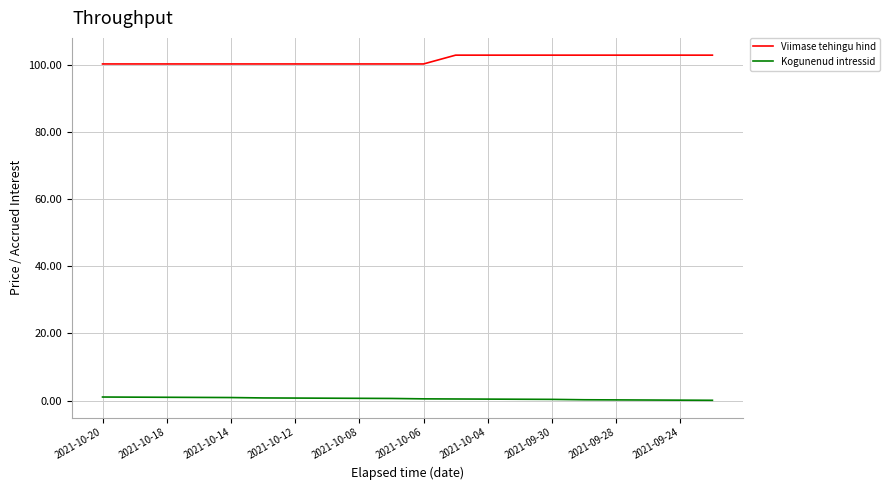

How many lines are shown in the chart?

2